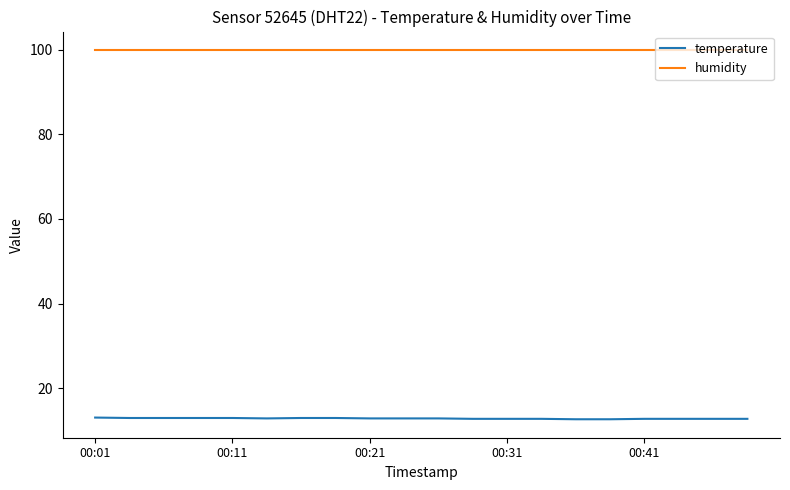

Rank the series by their average value, from highest to lowest.

humidity, temperature